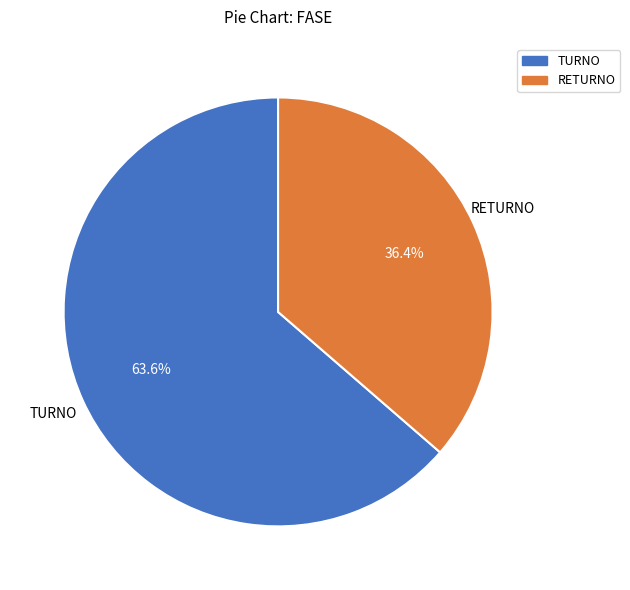

How many segments does this pie chart have?

2